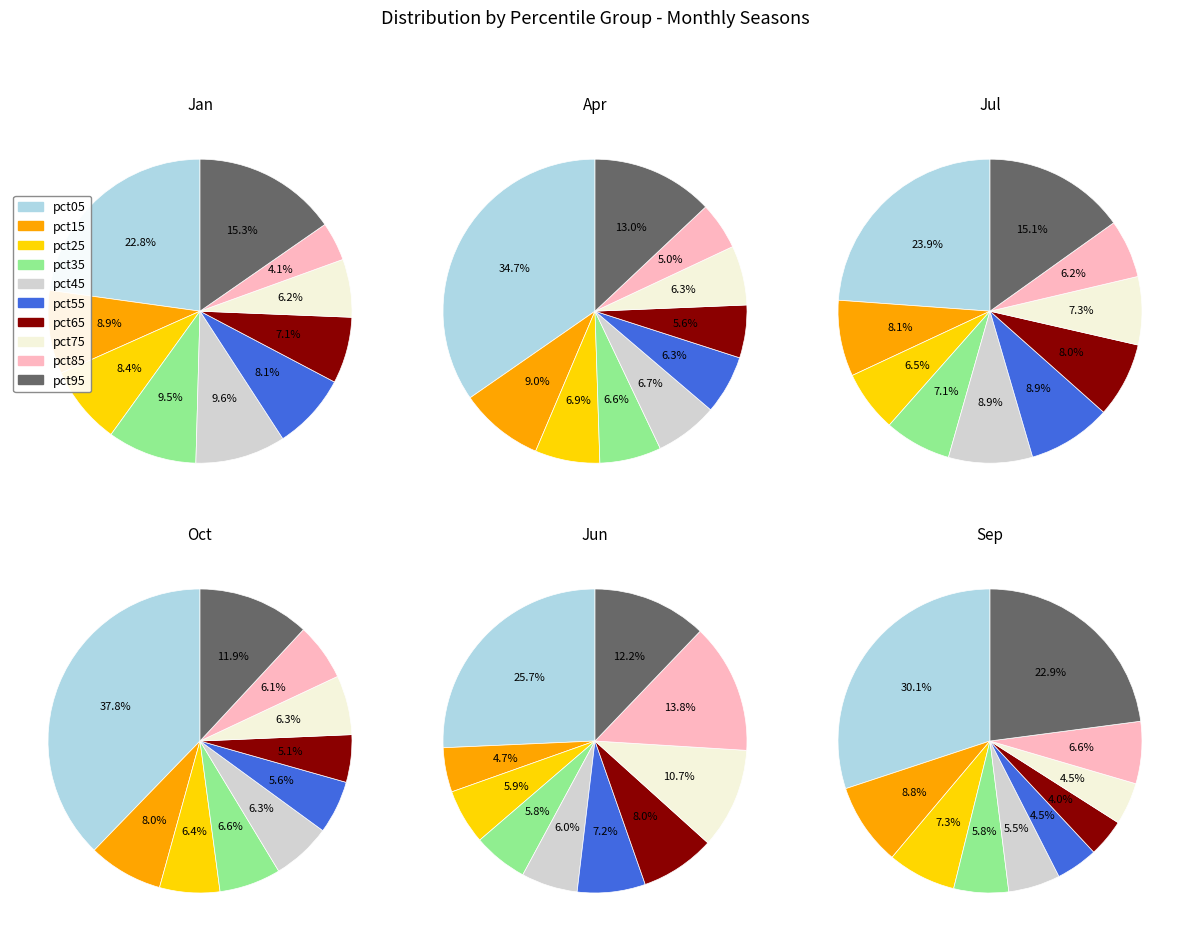

How many segments does this pie chart have?

10